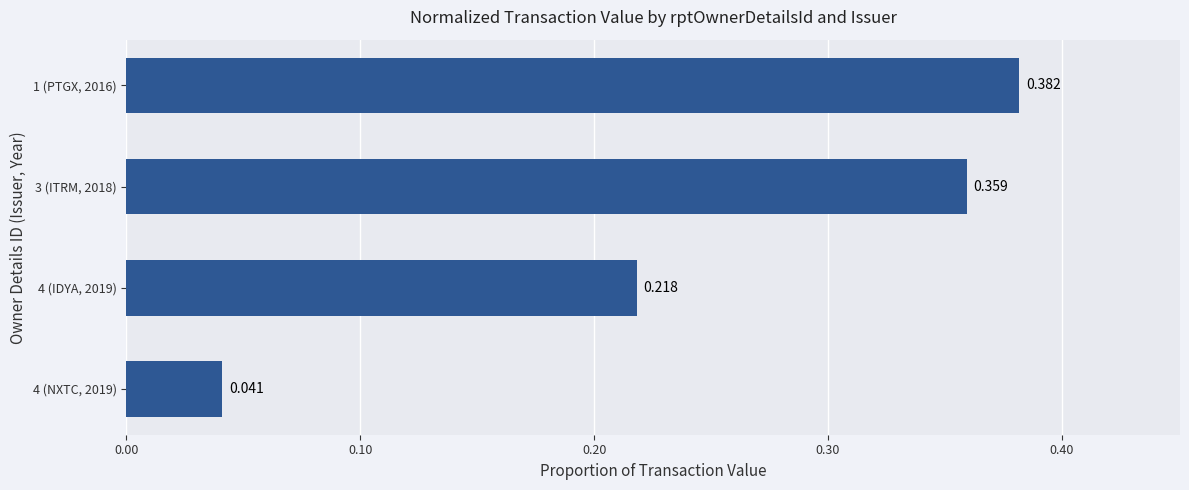

At which category does the chart reach its peak across all series?

1 (PTGX, 2016)